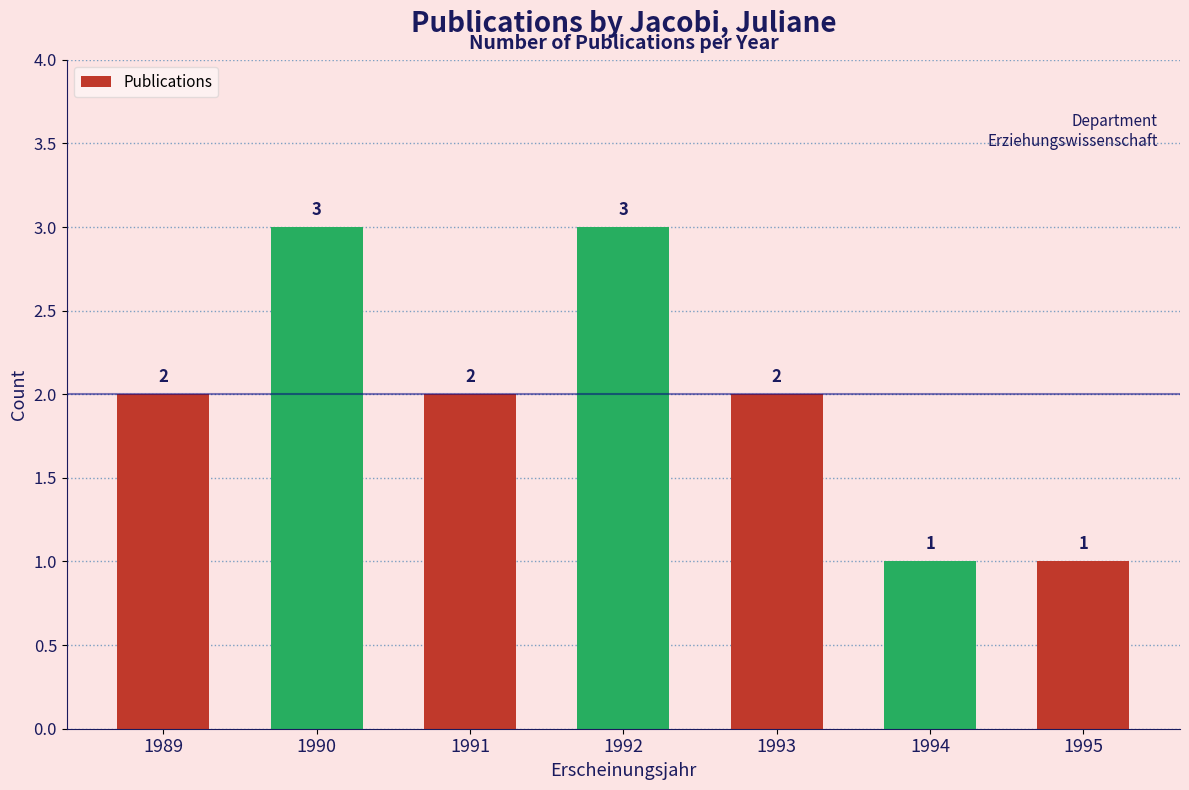

What is the change in value from 1991 to 1992?

+1